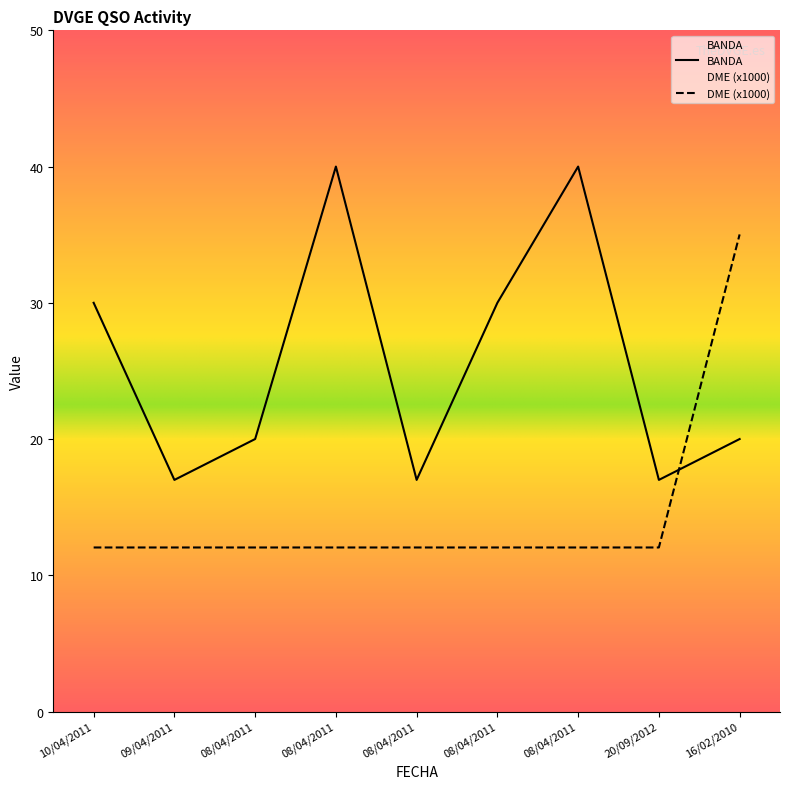

How many lines are shown in the chart?

2